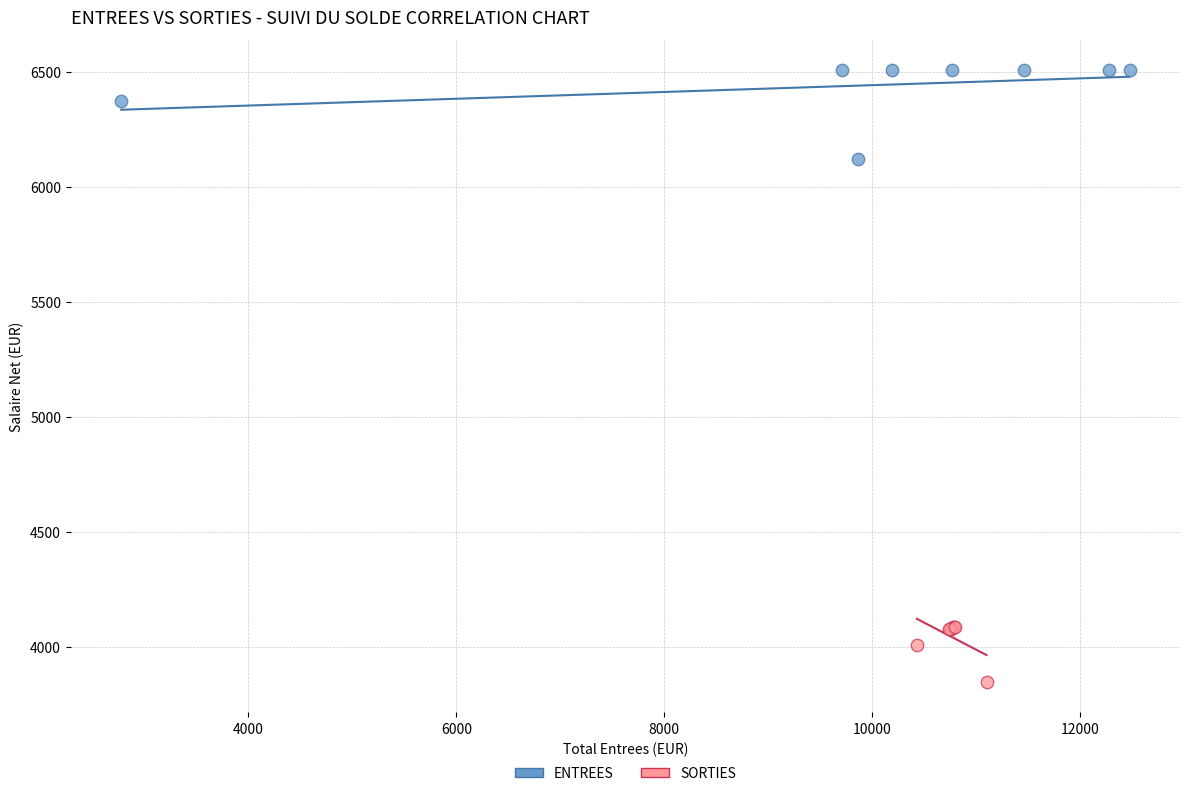

What are all the series names shown in the legend?

ENTREES, SORTIES